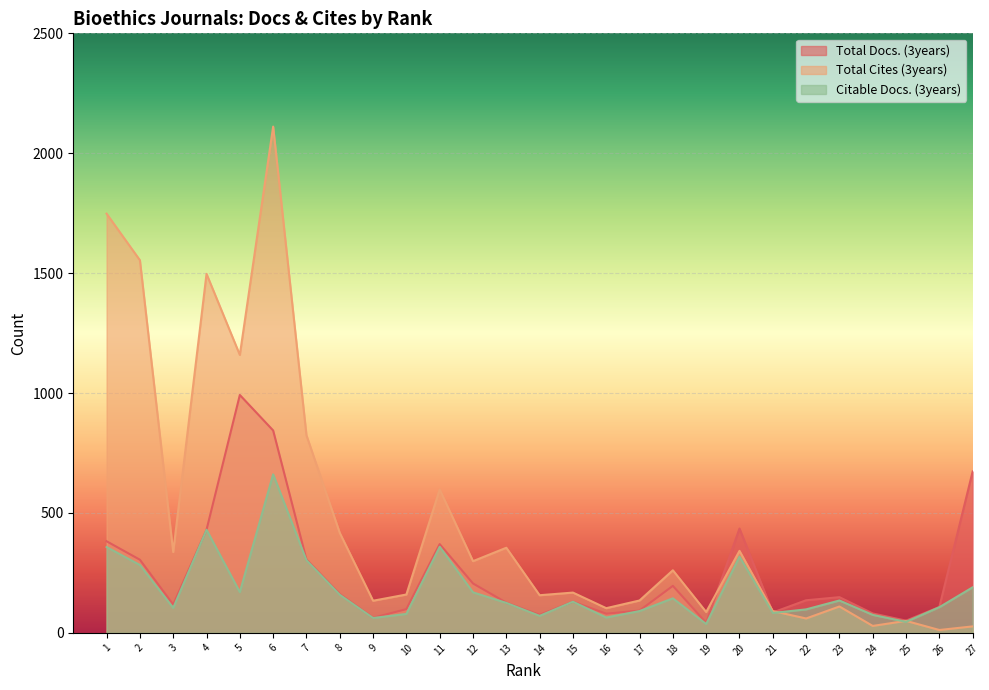

True or false: Total Cites (3years) and Citable Docs. (3years) intersect in this chart.

True